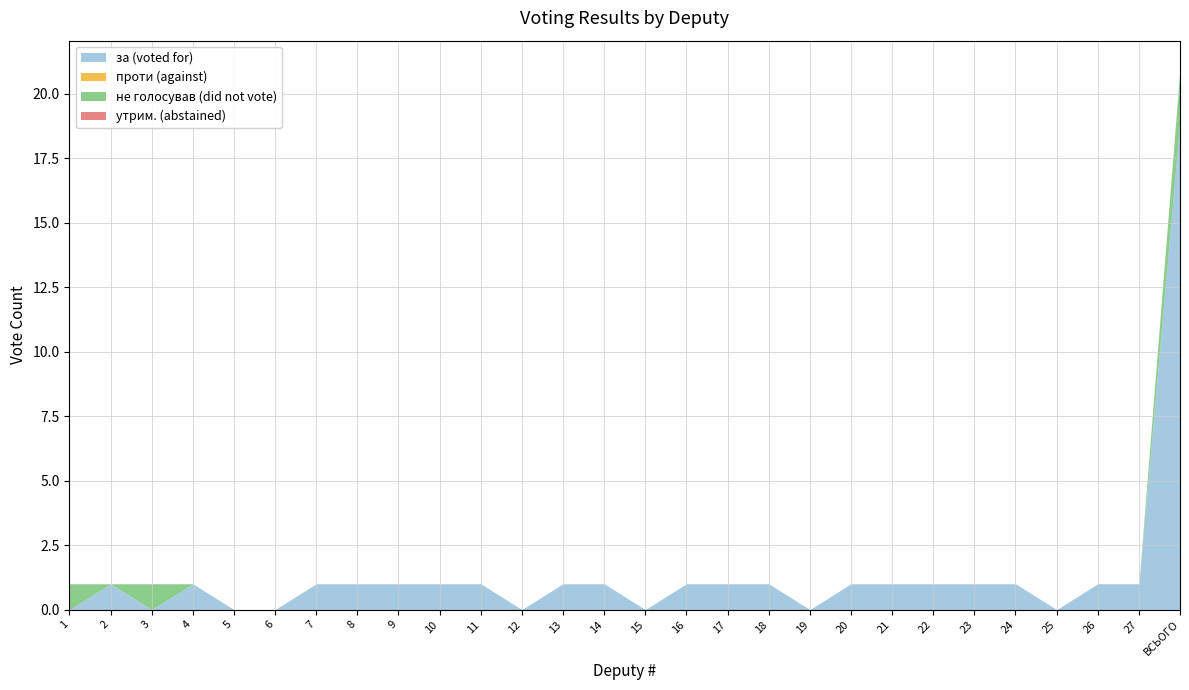

At which label is проти (against) closest to 0?

1